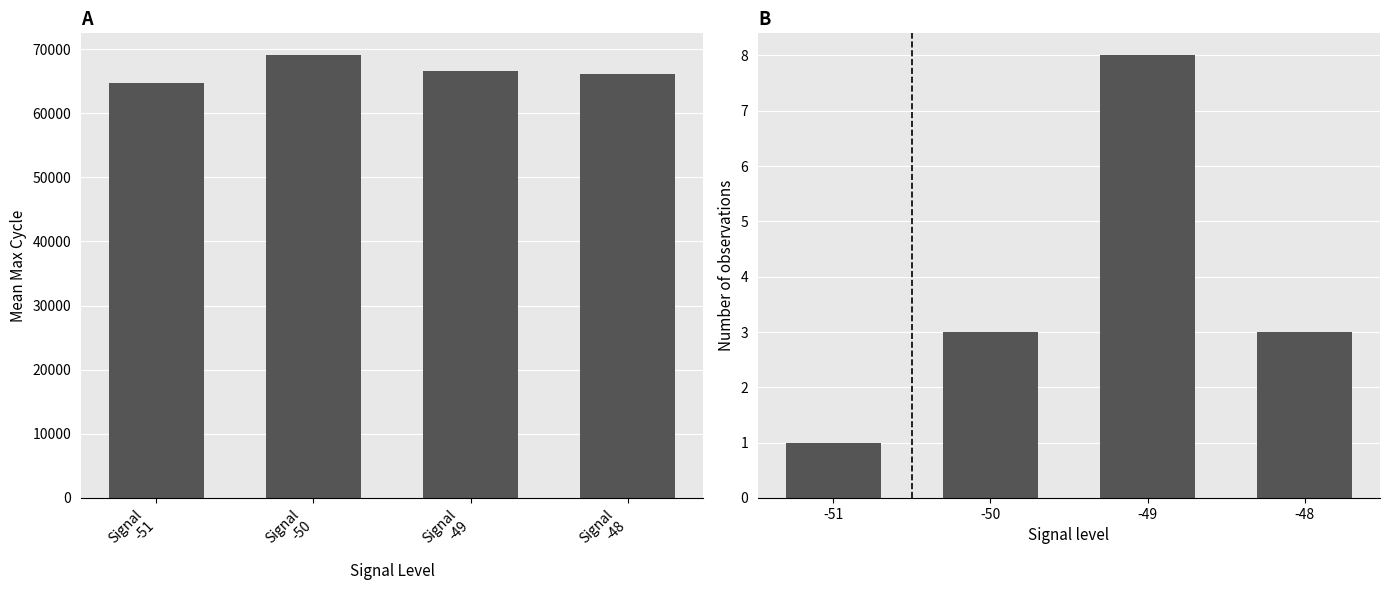

What is the label of the 1st bar from the right?

Signal
-48